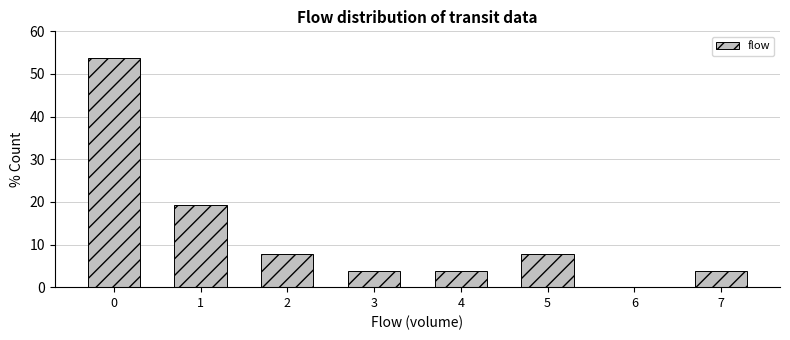

Reading right to left, what are all the values shown in this chart?

7=3.8	6=0.0	5=7.7	4=3.8	3=3.8	2=7.7	1=19.2	0=53.8